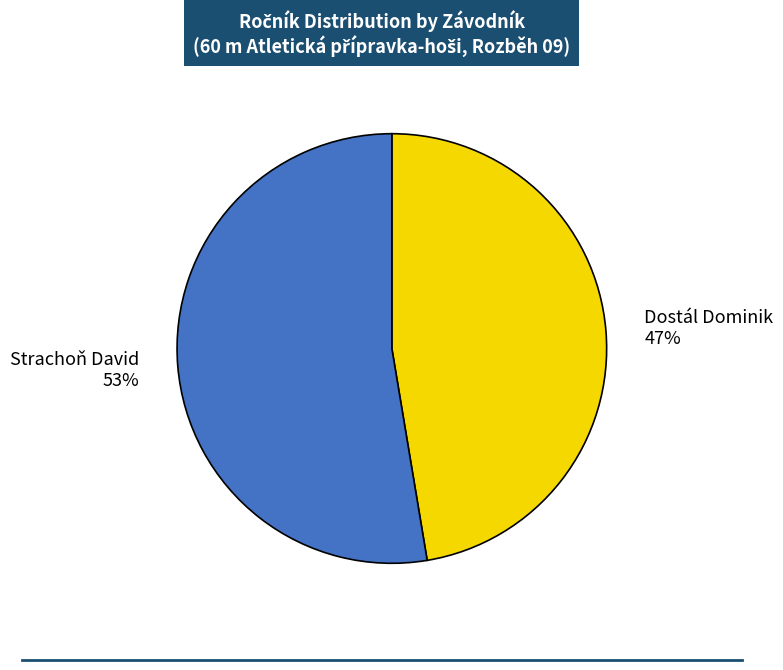

What is the ratio of the value at Strachoň David to the value at Dostál Dominik?

1.1